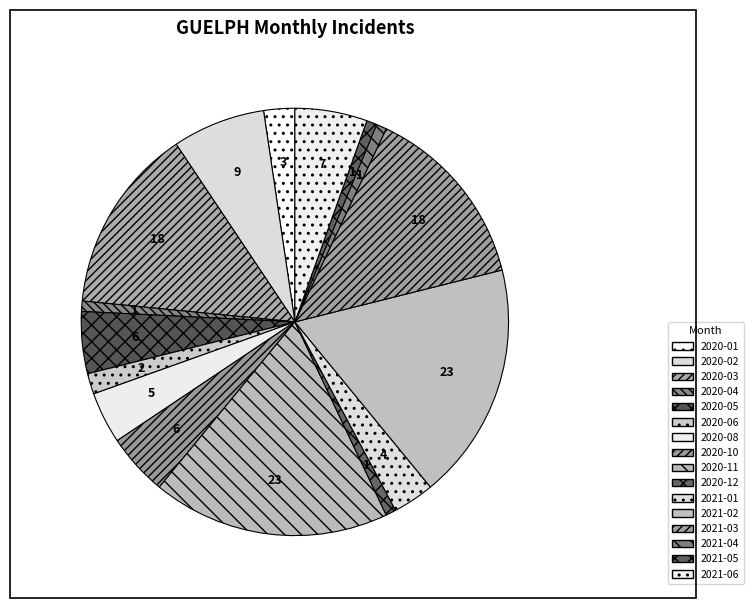

How many slices are in this pie chart?

16